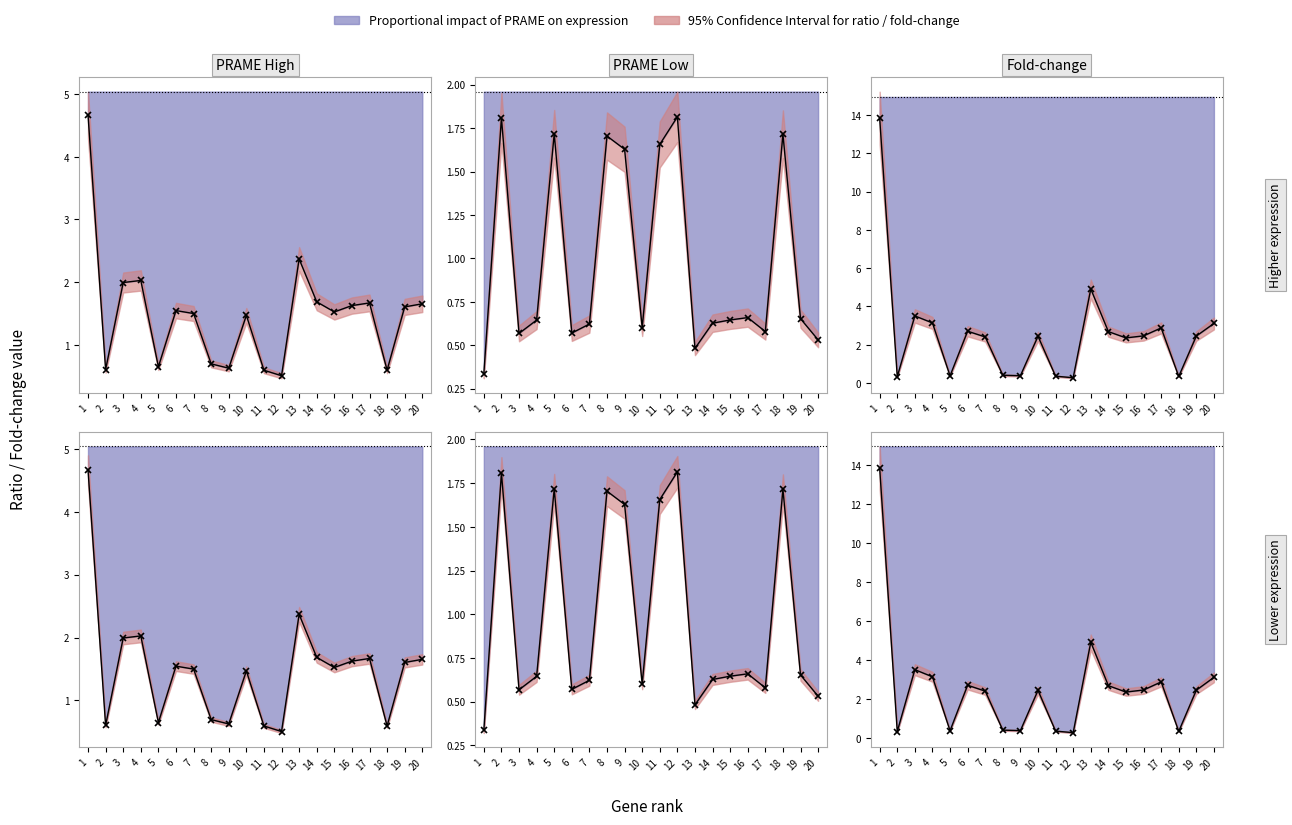

Where is the data nearest to the value 2?

3